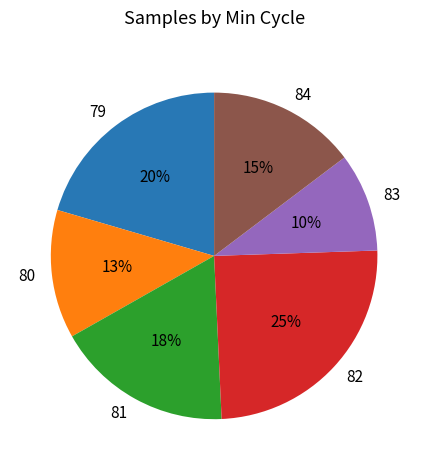

Rank the categories by value from highest to lowest.

82, 79, 81, 84, 80, 83